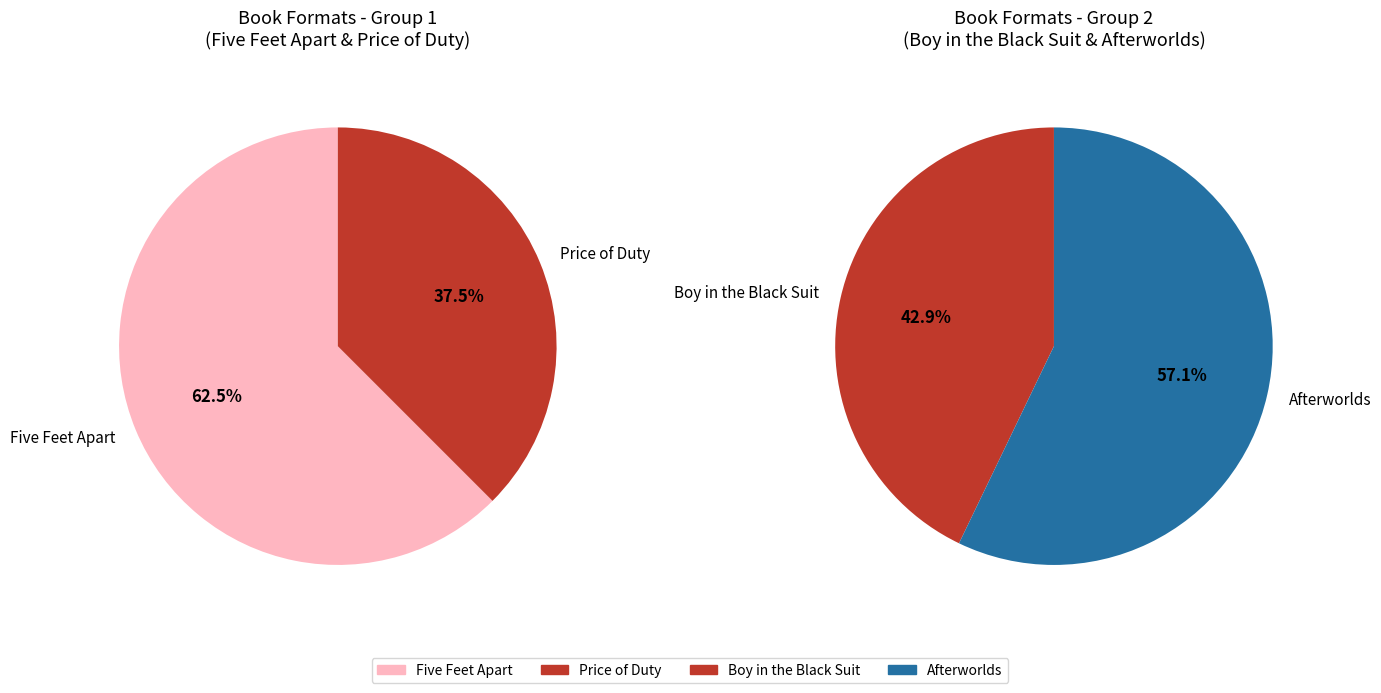

Count the number of slices in the pie.

4